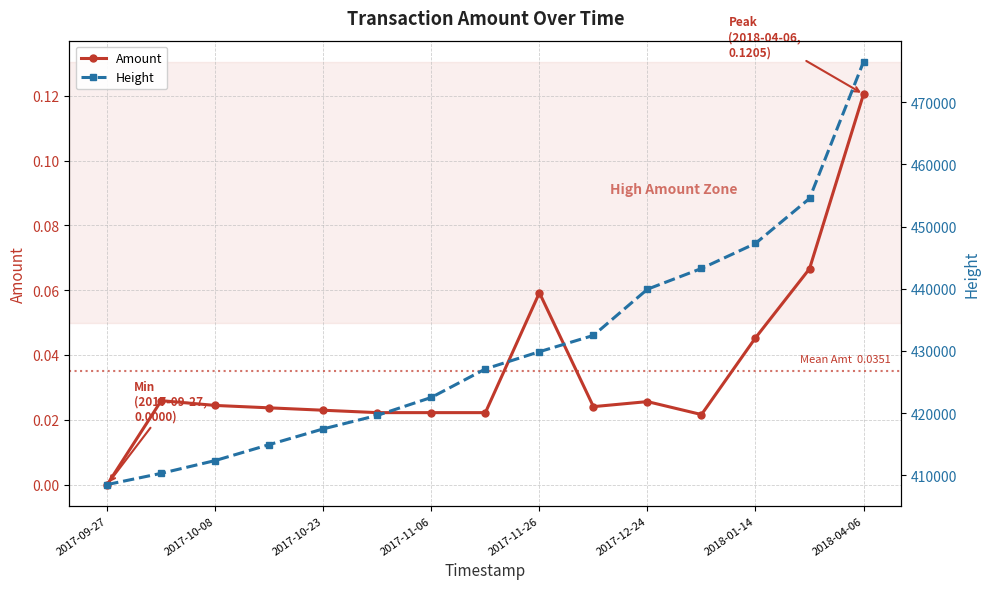

What is the average value of the Height series?

430449.7